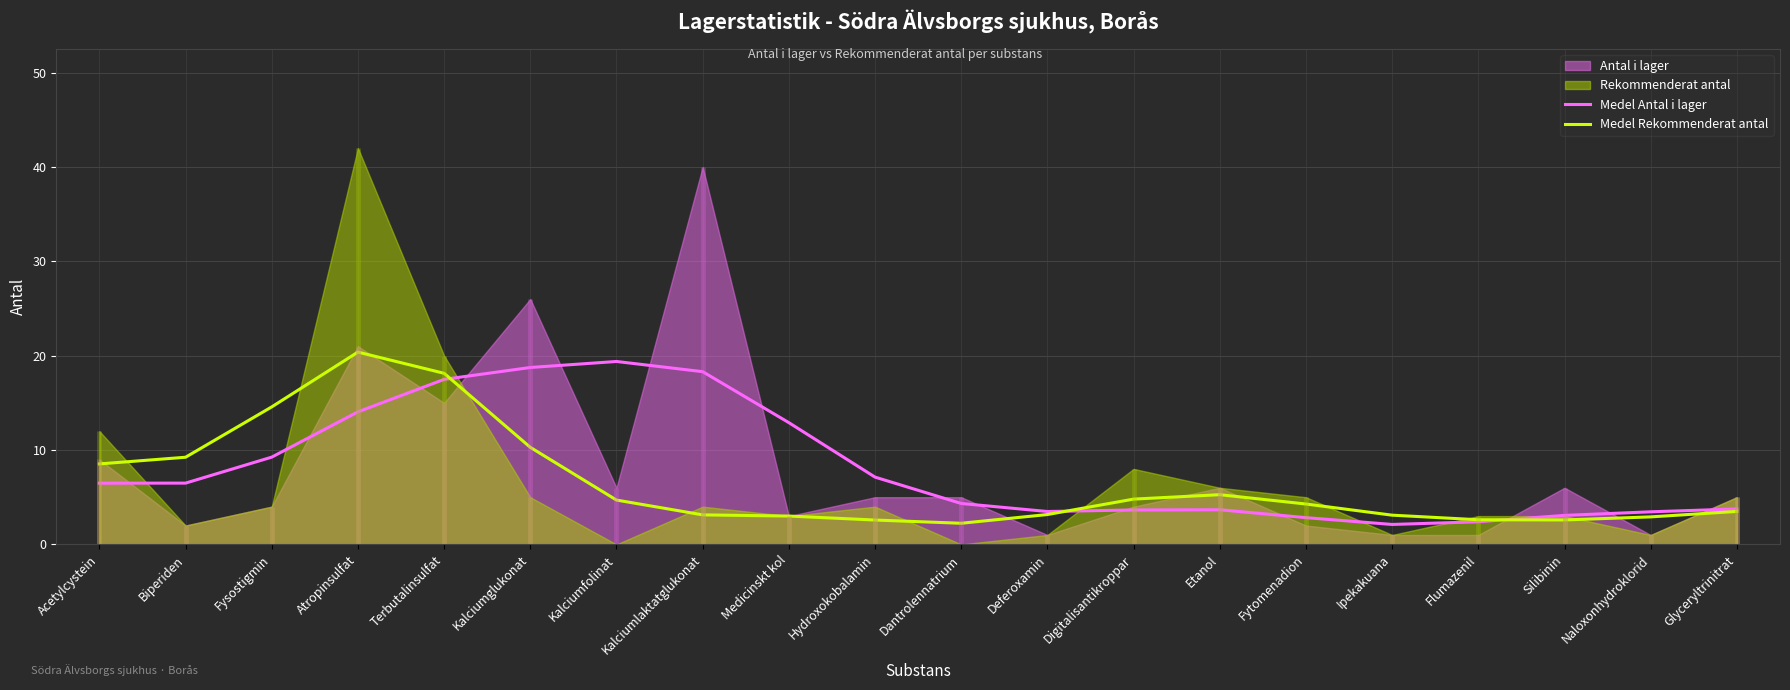

How many lines are shown in the chart?

2